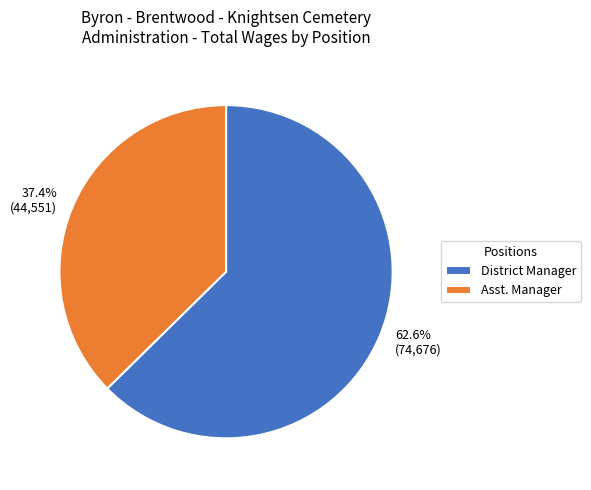

Does District Manager represent more than half of the total?

Yes